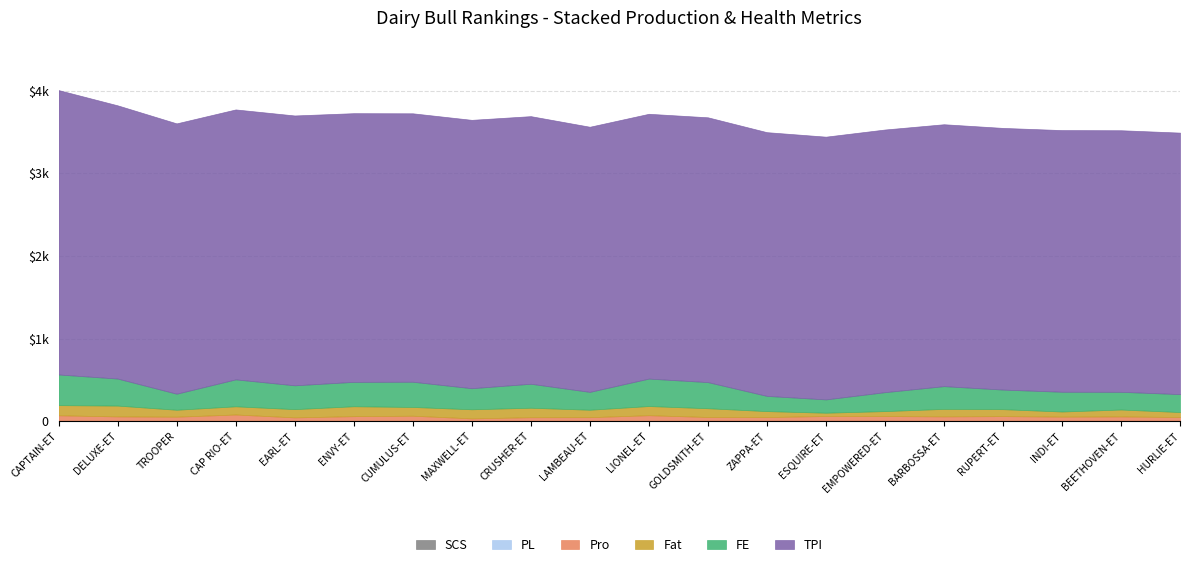

What is the difference between the second highest and minimum values in the Fat series?

83.0